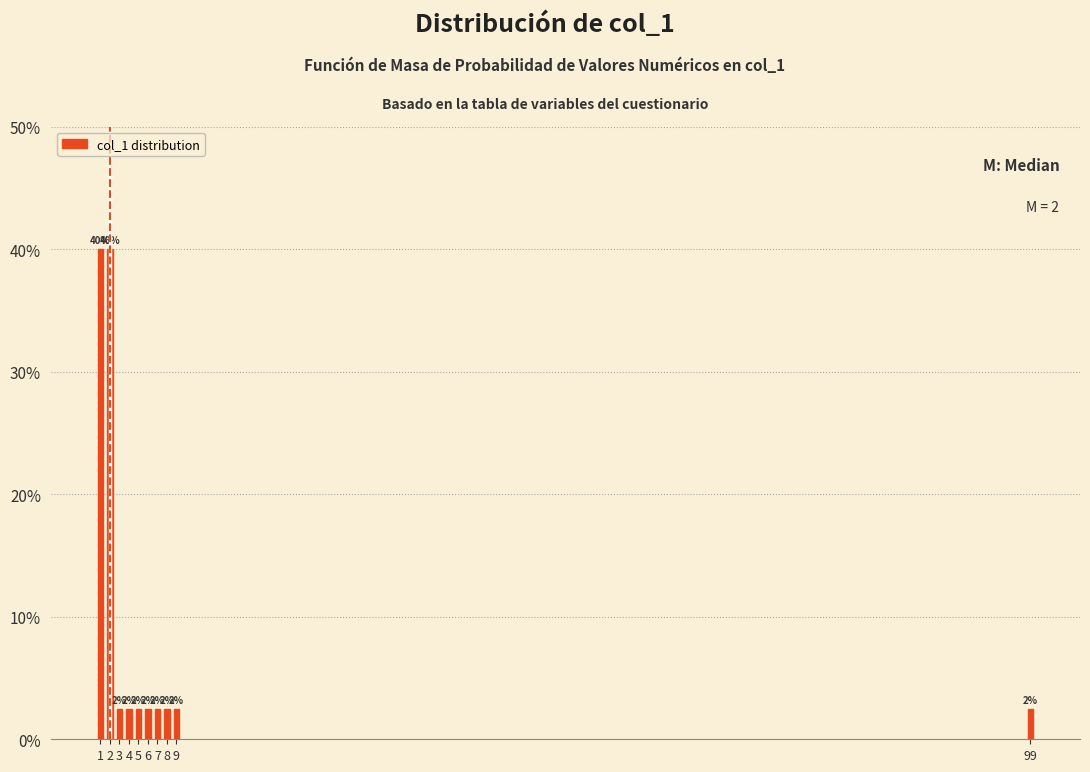

Are the bars horizontal?

No